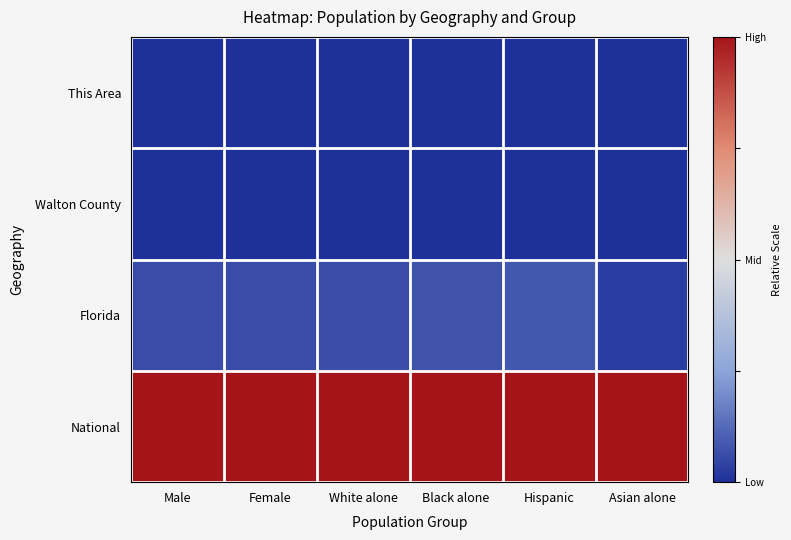

Reading left to right, list all the values displayed in this chart.

This Area: Male=-0.5	Female=-0.5	White alone=-0.5	Black alone=-0.5	Hispanic=-0.5	Asian alone=-0.5
Walton County: Male=-0.5	Female=-0.5	White alone=-0.5	Black alone=-0.5	Hispanic=-0.5	Asian alone=-0.5
Florida: Male=-0.4	Female=-0.4	White alone=-0.4	Black alone=-0.4	Hispanic=-0.4	Asian alone=-0.5
National: Male=0.5	Female=0.5	White alone=0.5	Black alone=0.5	Hispanic=0.5	Asian alone=0.5